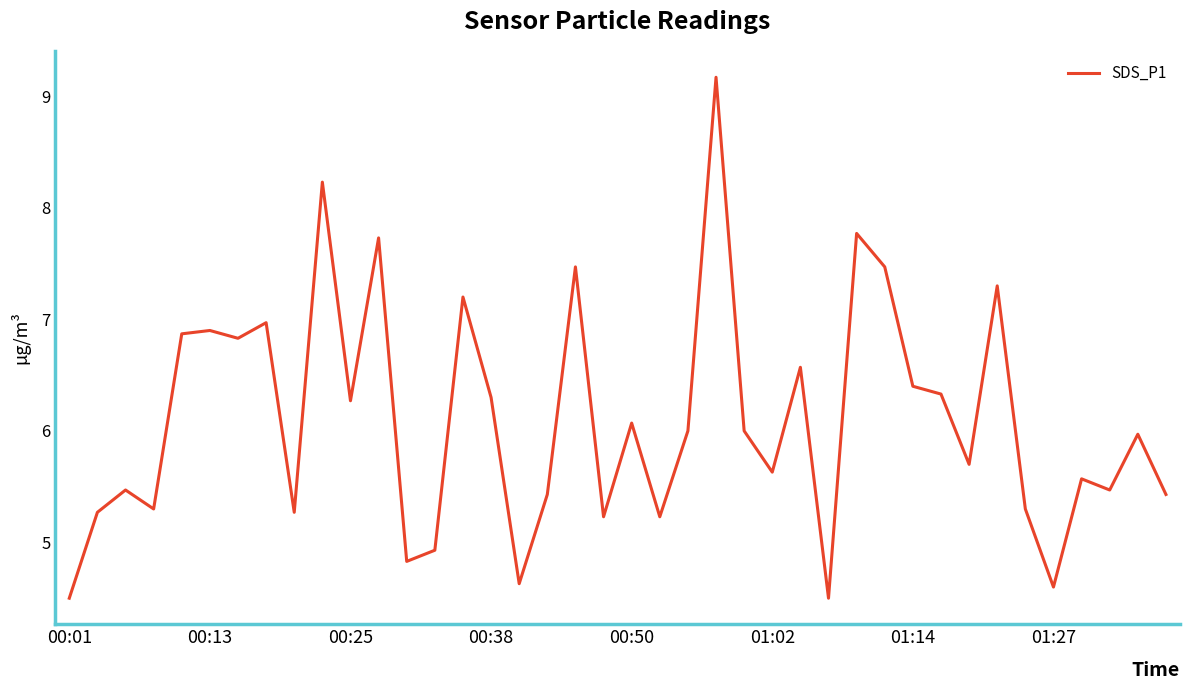

What is the greatest value displayed?

9.2